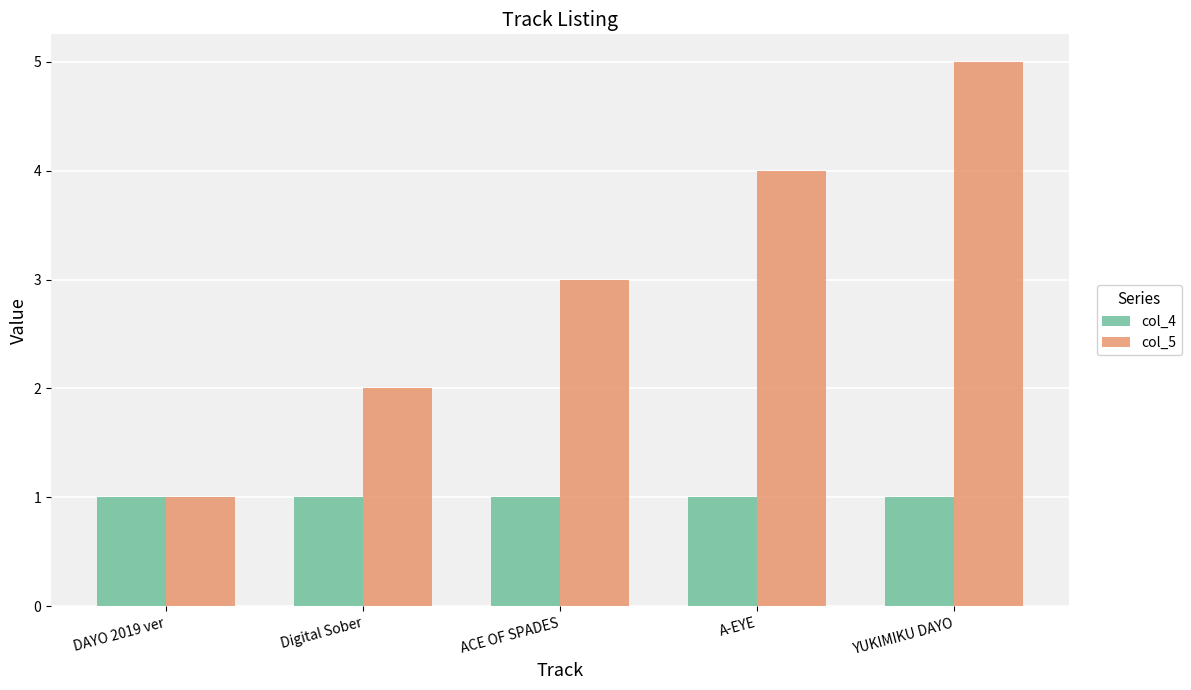

How many data points does each series have?

5